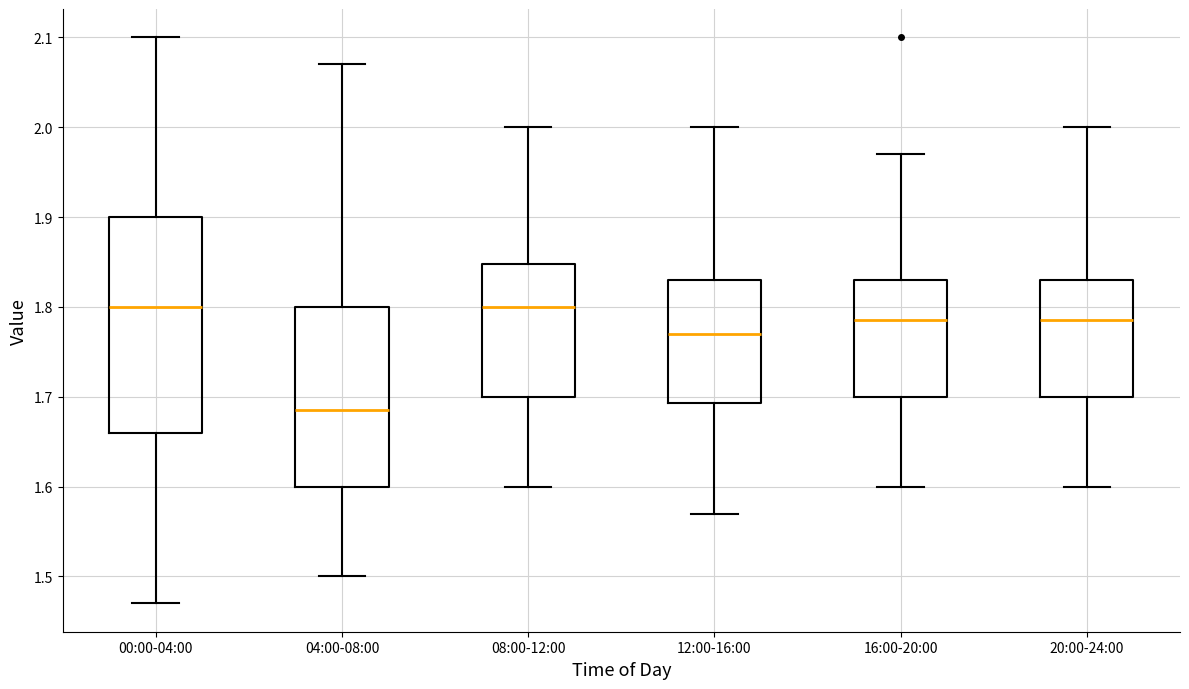

Where is the lower edge of the box for 00:00-04:00 on the y-axis? The values are not printed on the chart, so give them approximately, as read against the axis.

1.66